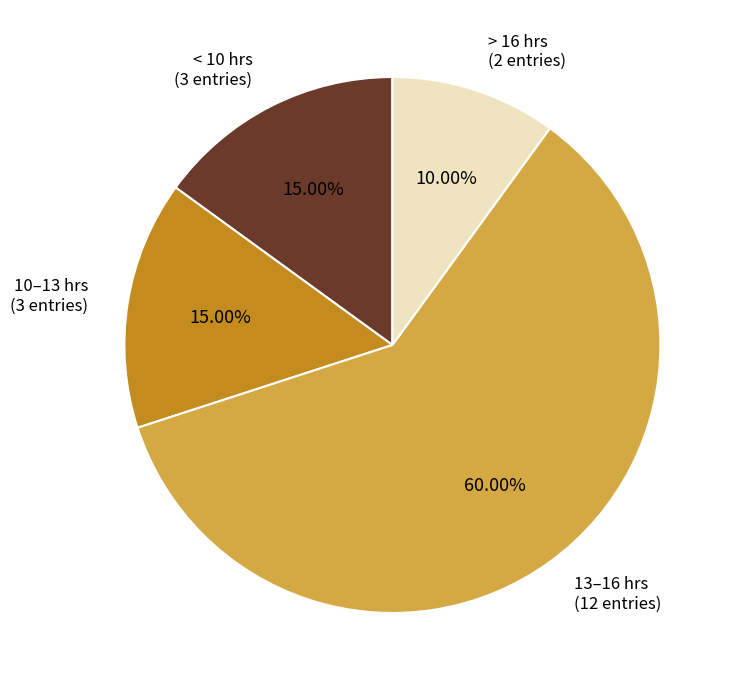

What is the ratio of the value at 10–13 hrs (3 entries) to the value at > 16 hrs (2 entries)?

1.5